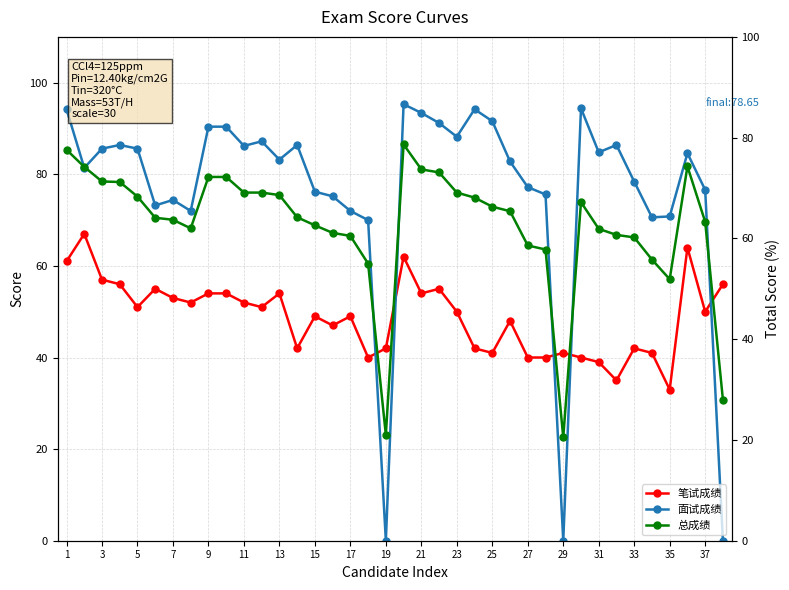

Reading left to right, list all the values displayed in this chart.

笔试成绩: 61.0	67.0	57.0	56.0	51.0	55.0	53.0	52.0	54.0	54.0	52.0	51.0	54.0	42.0	49.0	47.0	49.0	40.0	42.0	62.0	54.0	55.0	50.0	42.0	41.0	48.0	40.0	40.0	41.0	40.0	39.0	35.0	42.0	41.0	33.0	64.0	50.0	56.0
面试成绩: 94.2	81.4	85.6	86.4	85.6	73.2	74.4	72.0	90.4	90.4	86.2	87.2	83.2	86.4	76.2	75.2	72.0	70.0	0.0	95.3	93.4	91.2	88.2	94.2	91.6	82.8	77.2	75.6	0.0	94.4	84.8	86.4	78.4	70.6	70.8	84.6	76.6	0.0
总成绩: 77.6	74.2	71.3	71.2	68.3	64.1	63.7	62.0	72.2	72.2	69.1	69.1	68.6	64.2	62.6	61.1	60.5	55.0	21.0	78.7	73.7	73.1	69.1	68.1	66.3	65.4	58.6	57.8	20.5	67.2	61.9	60.7	60.2	55.8	51.9	74.3	63.3	28.0